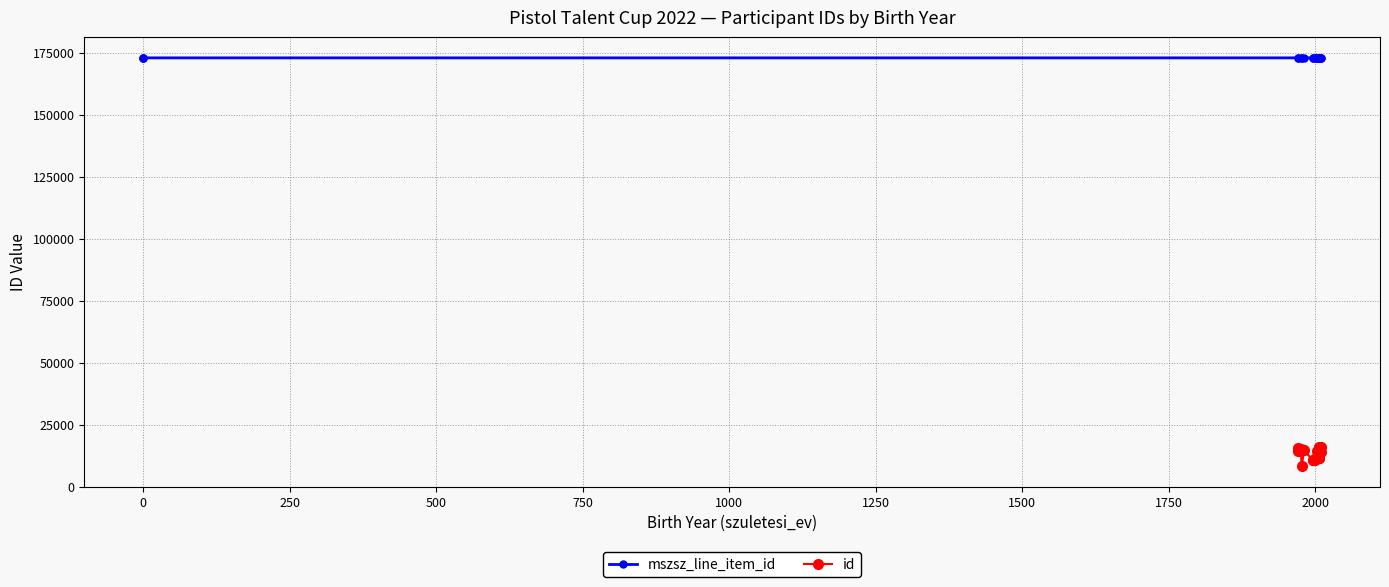

What is the difference between the maximum and minimum values in the mszsz_line_item_id series?

11